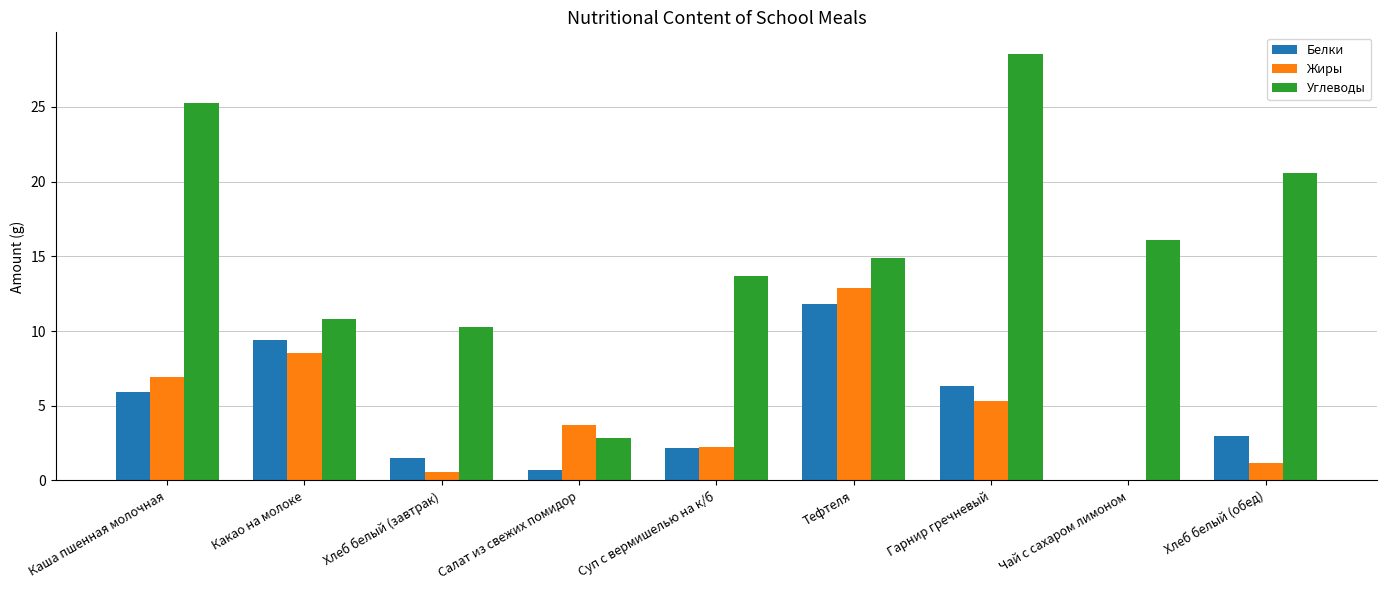

Which series has the largest range (max minus min)?

Углеводы